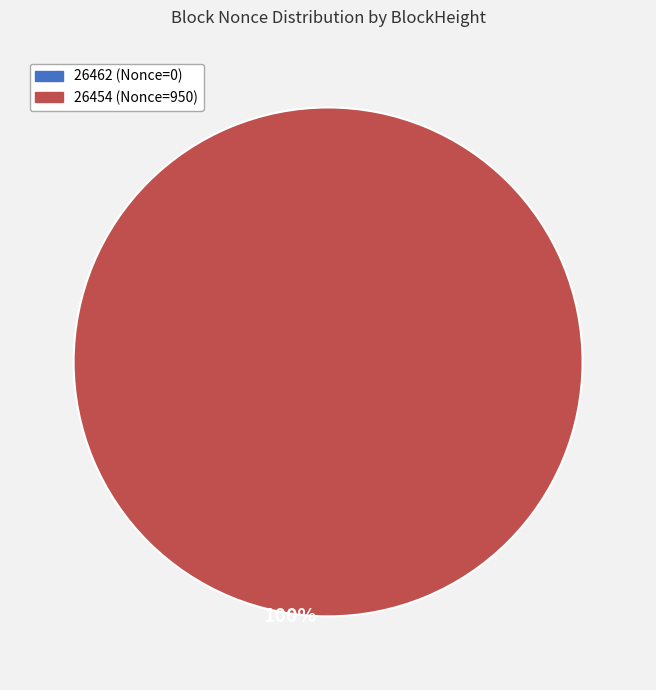

Which slice represents more than half of the pie?

26454